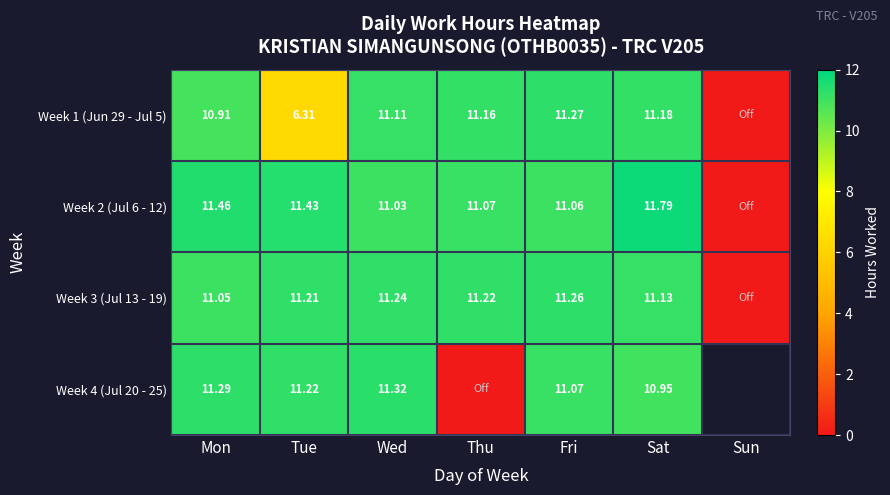

Count the number of categories in the chart.

7